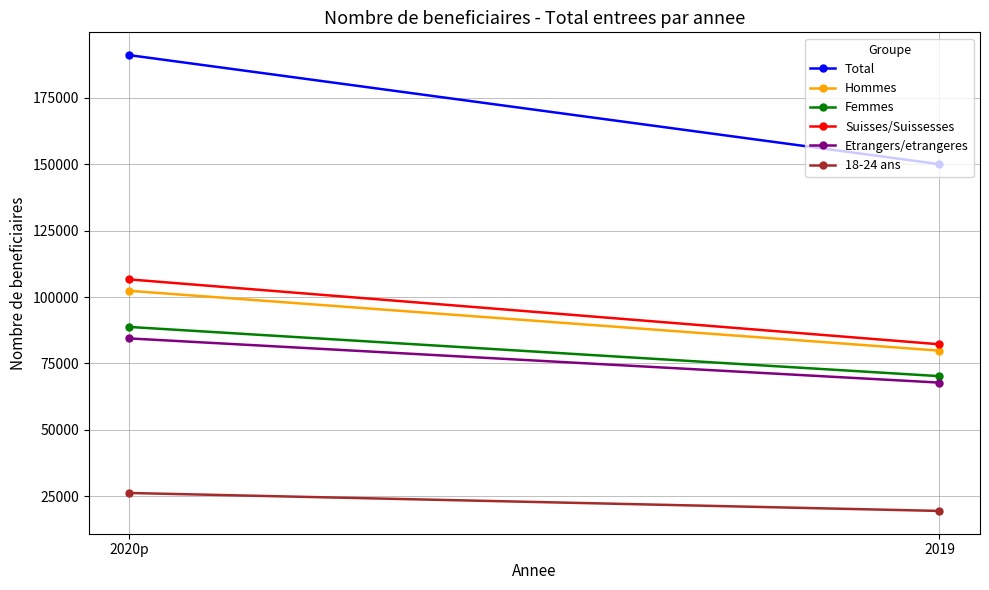

What is the highest value of the Femmes series?

88768